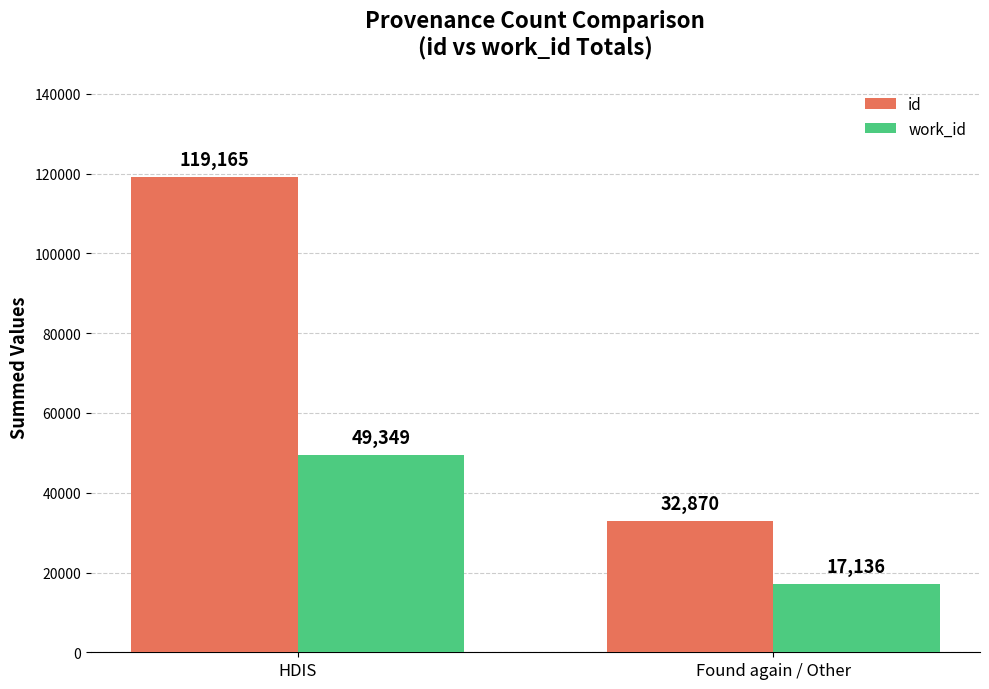

Reading left to right, extract all data points from this chart.

id: HDIS=119165	Found again / Other=32870
work_id: HDIS=49349	Found again / Other=17136